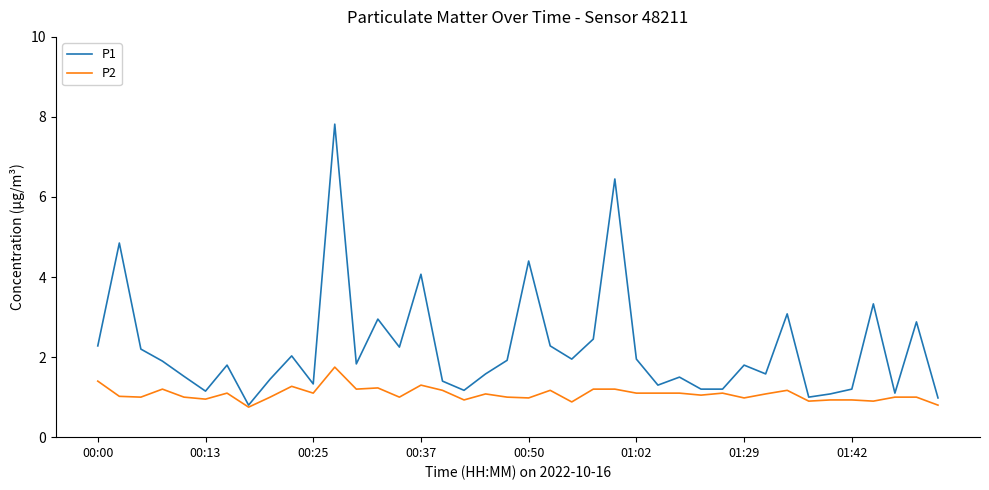

List the series in order of their peak value, highest first.

P1, P2